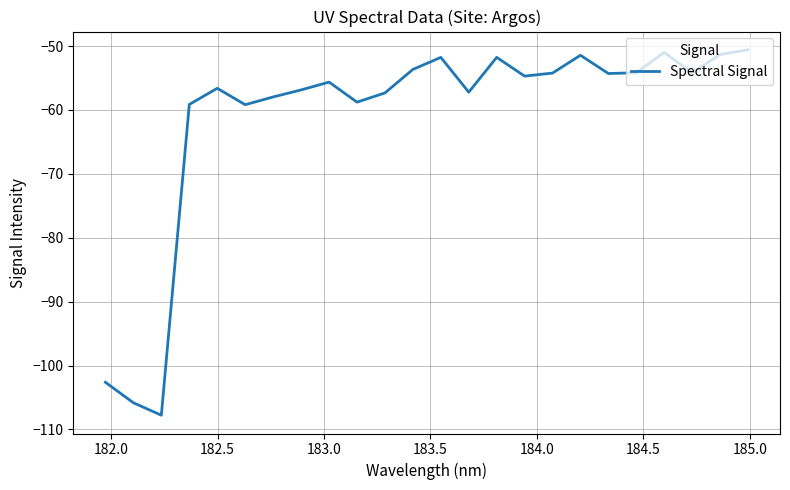

What is the minimum value shown in the chart?

-107.8